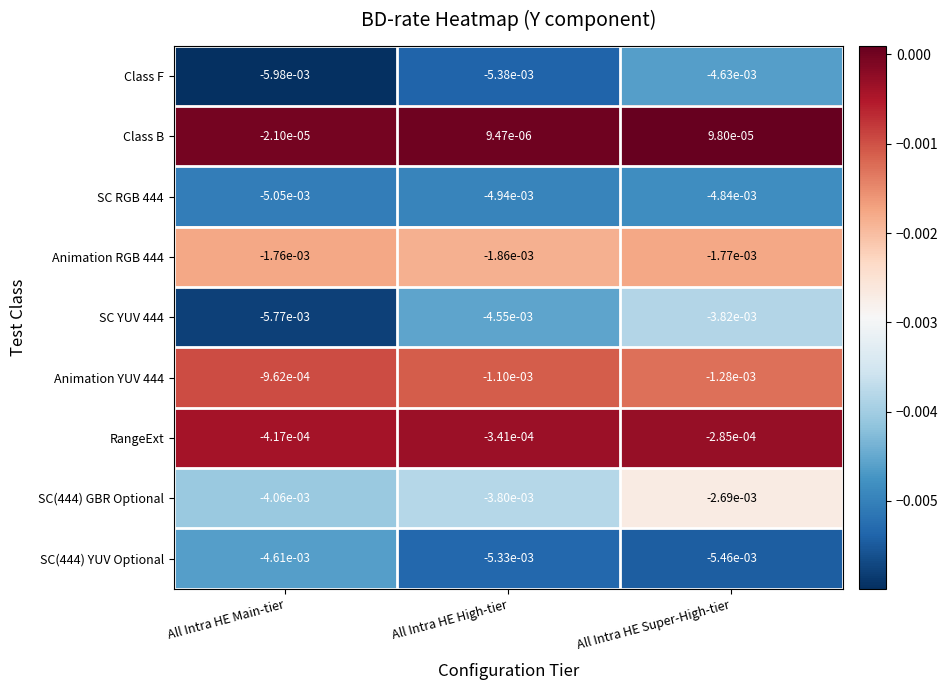

Which label corresponds to the largest value in the chart?

All Intra HE Super-High-tier